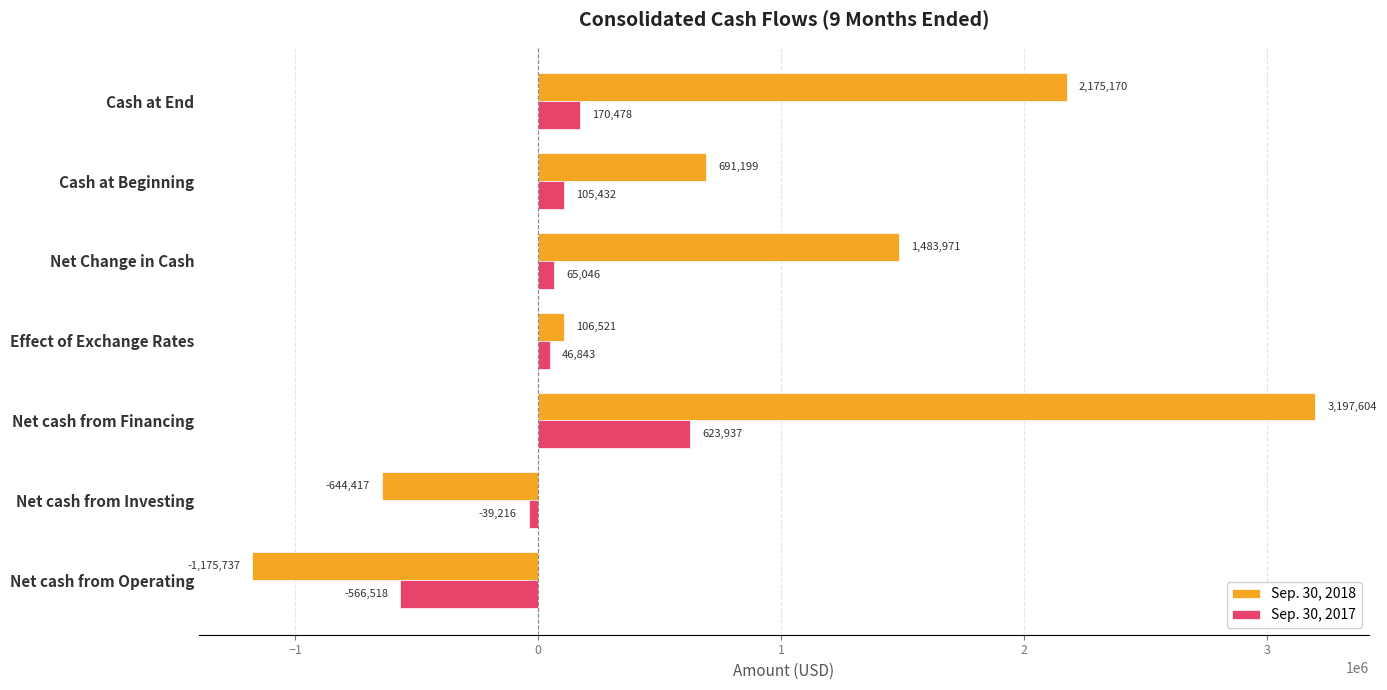

How many positive values does the Sep. 30, 2017 series have?

5